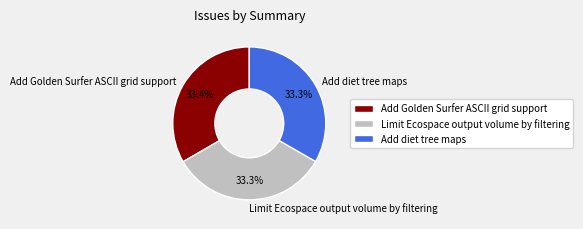

Does Add diet tree maps represent more than half of the total?

No